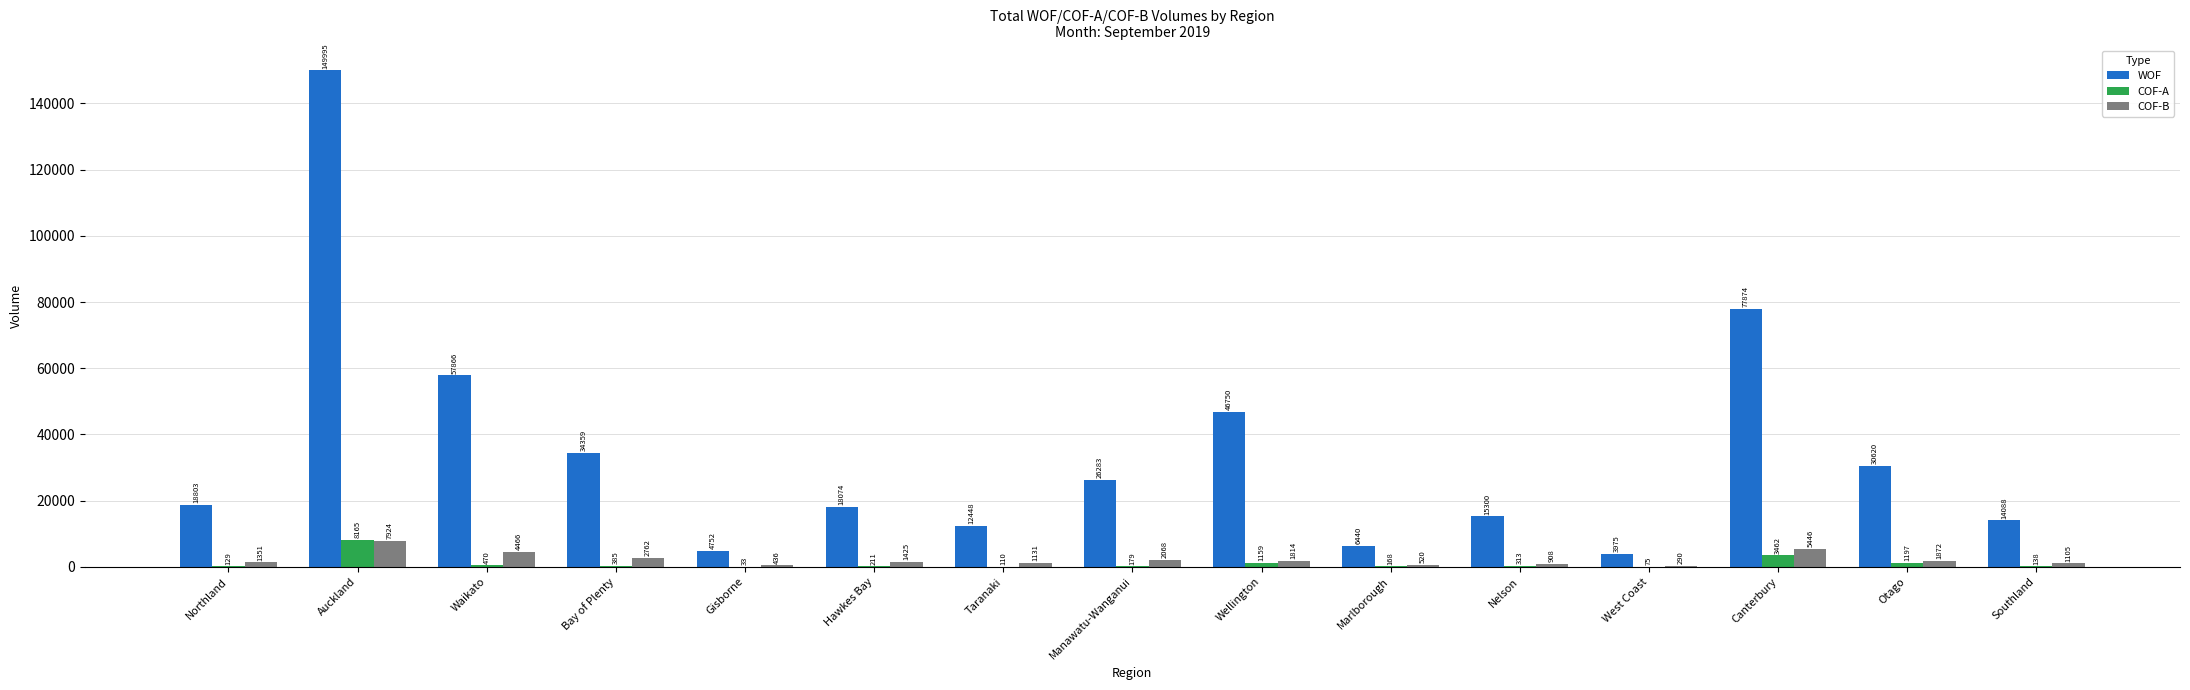

Which series has the largest total across all categories?

WOF